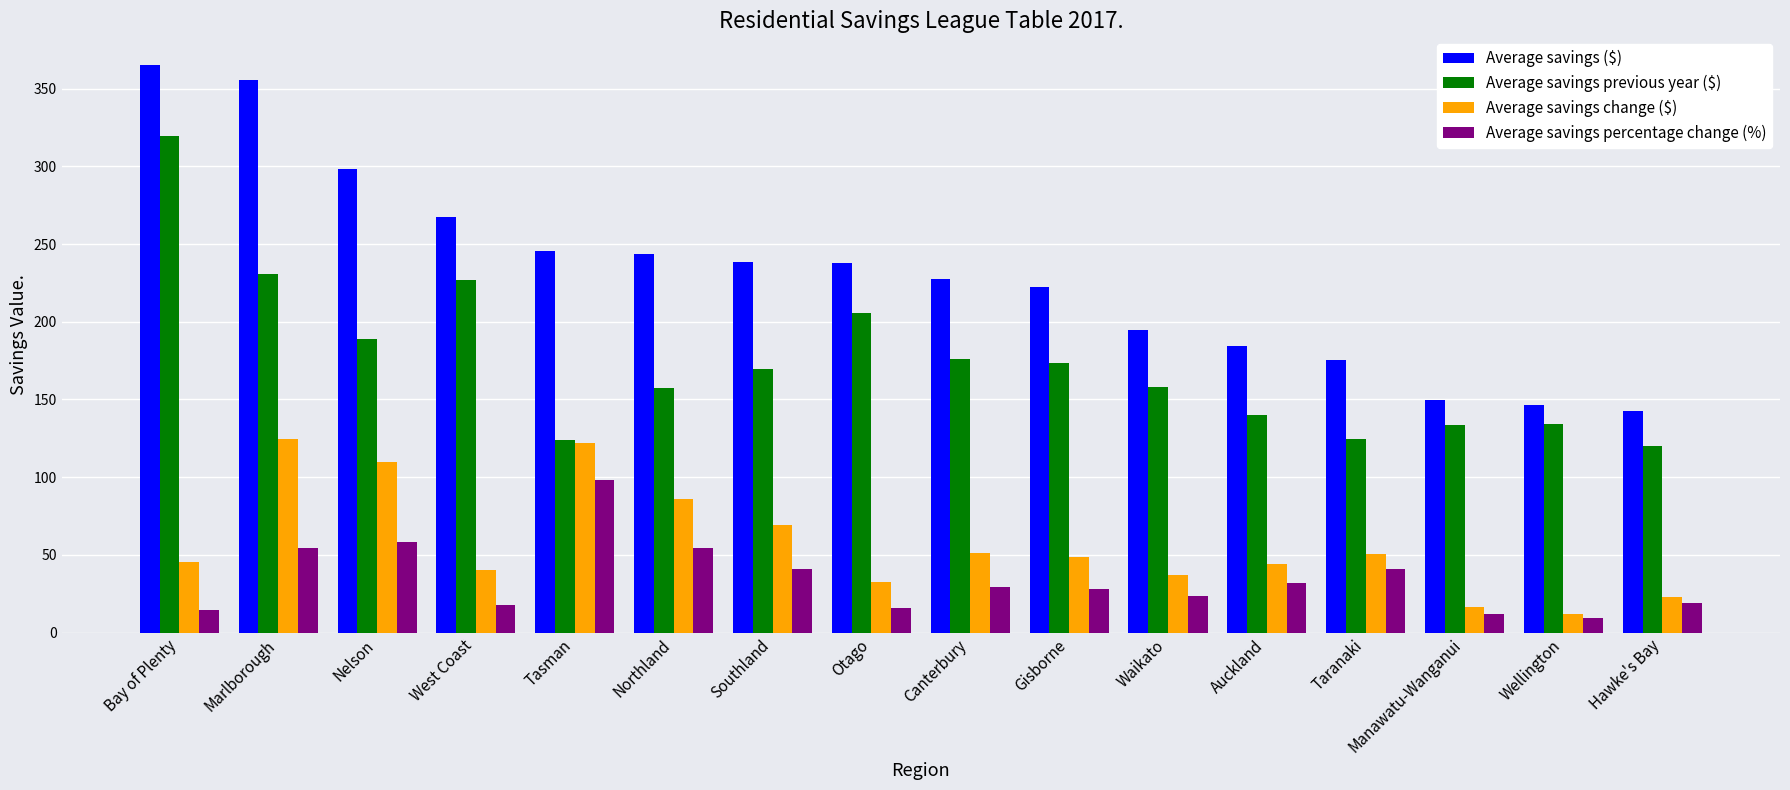

What are all the series names shown in the legend?

Average savings ($), Average savings previous year ($), Average savings change ($), Average savings percentage change (%)